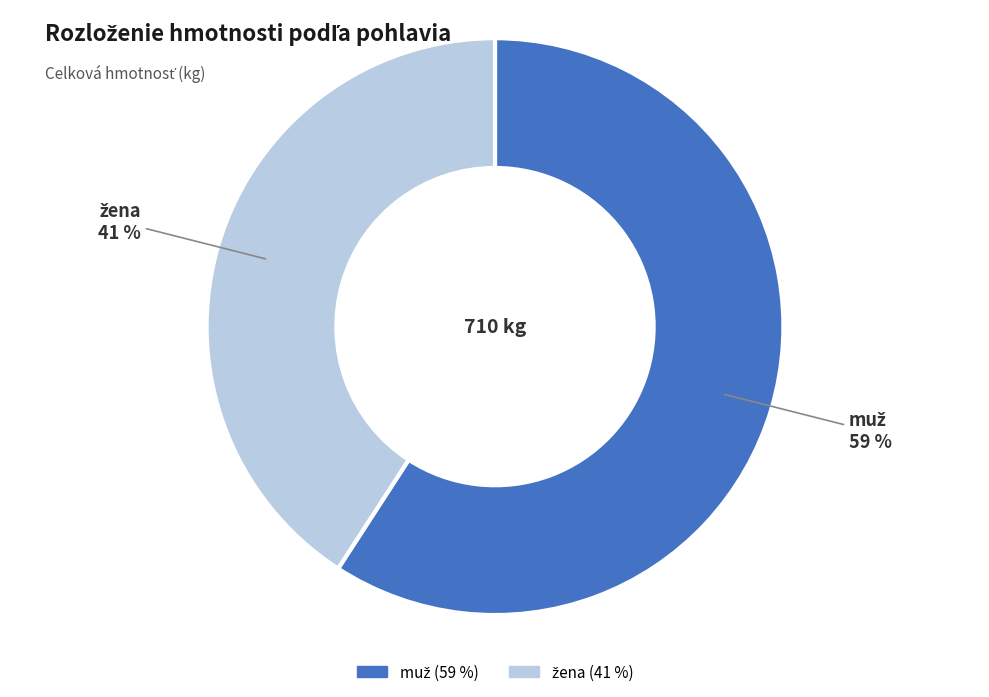

To the nearest percent, what is the average slice percentage?

50%